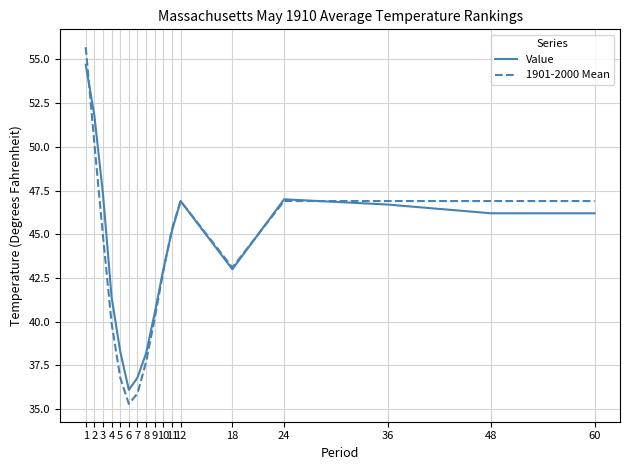

At which label does Value reach its peak?

1